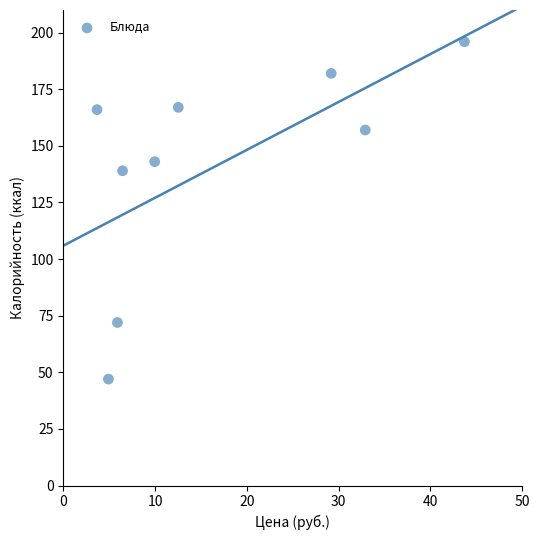

What Y value in the scatter plot is closest to 121?

139